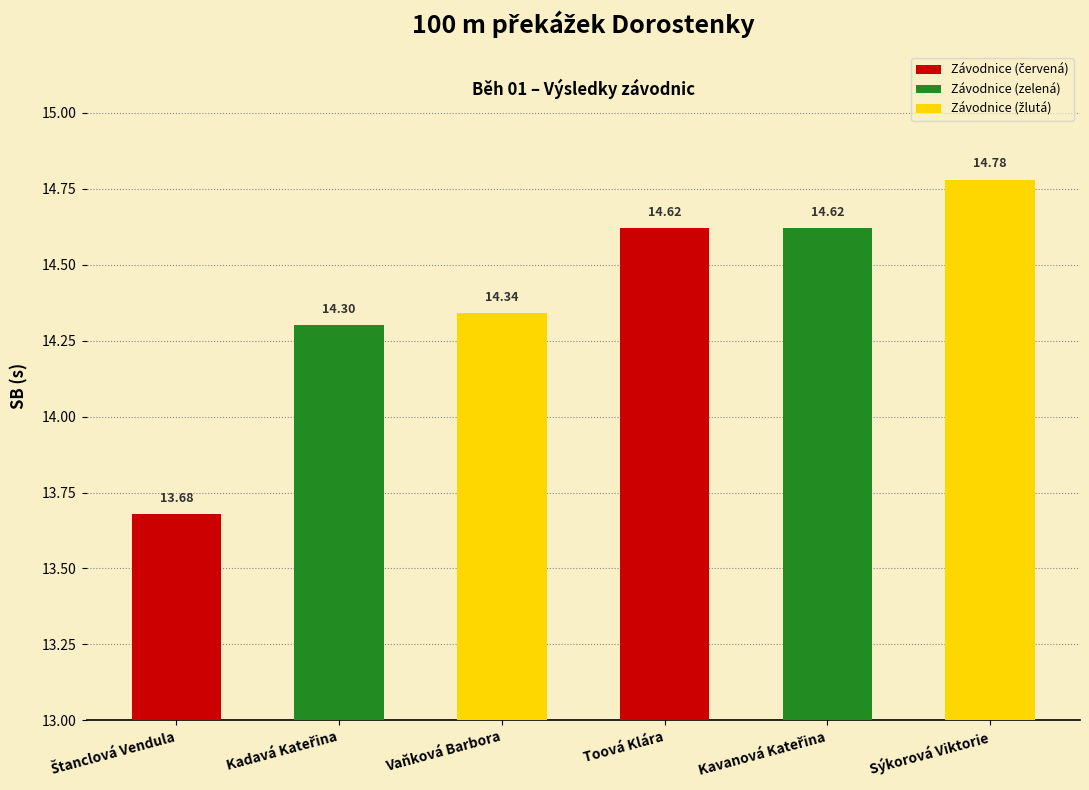

At which category does the chart reach its peak across all series?

Sýkorová Viktorie